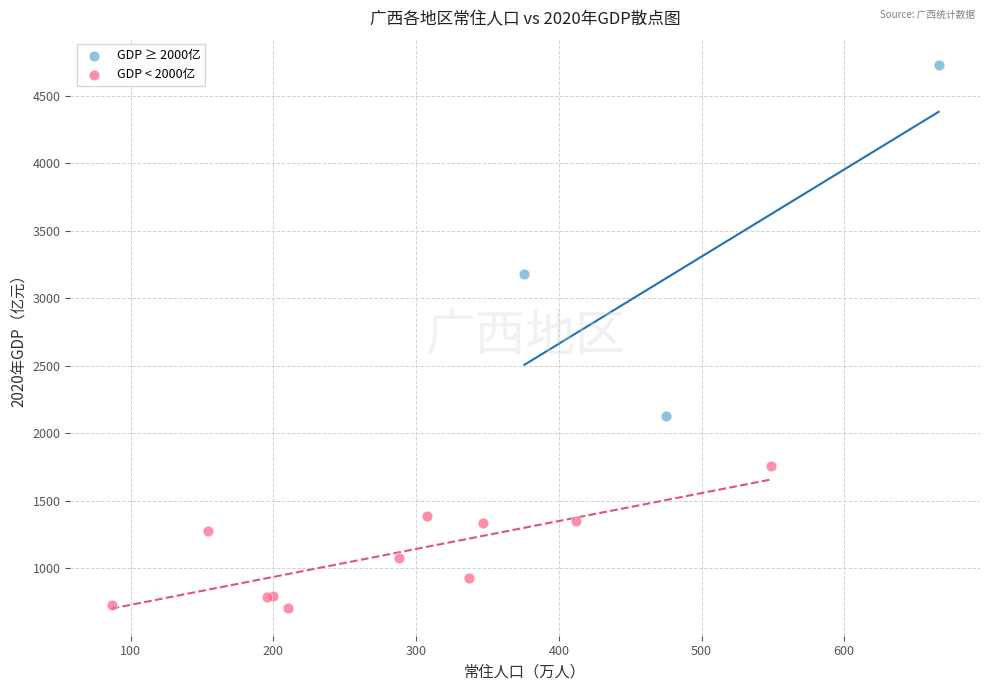

Which series has the widest spread of Y values?

GDP ≥ 2000亿